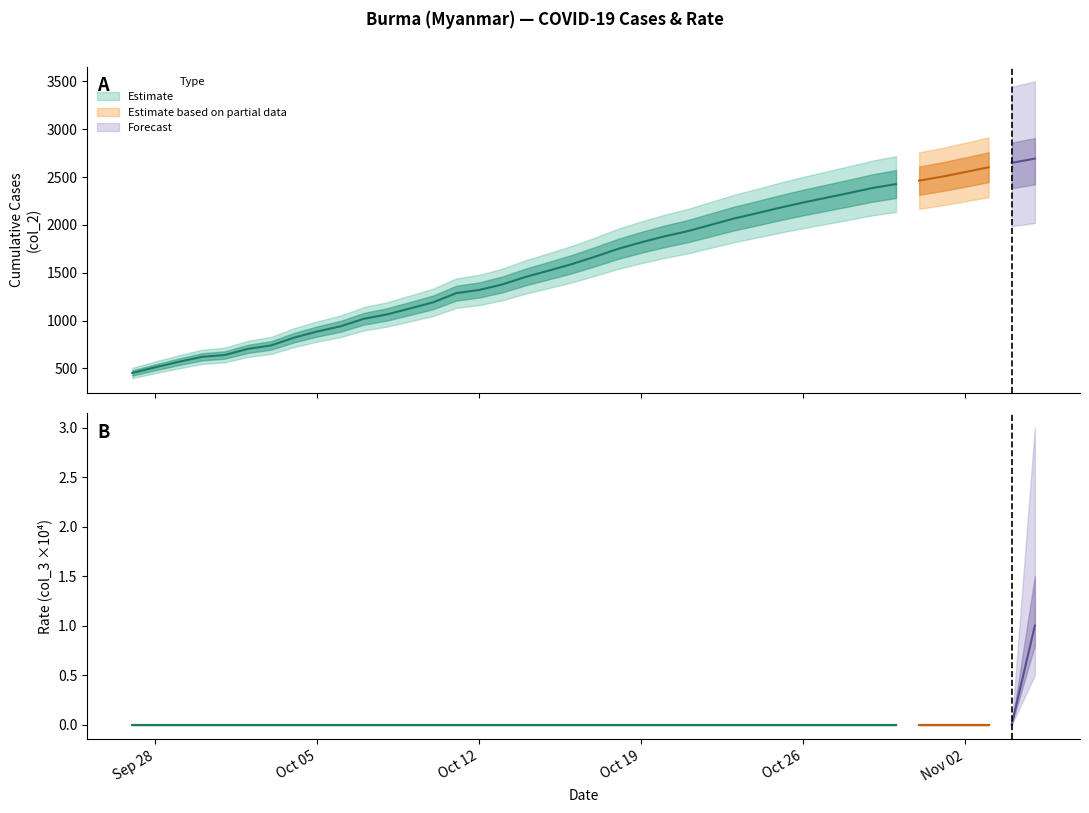

The value of col_2 at 2020-10-24 is 927.3. True or false?

False